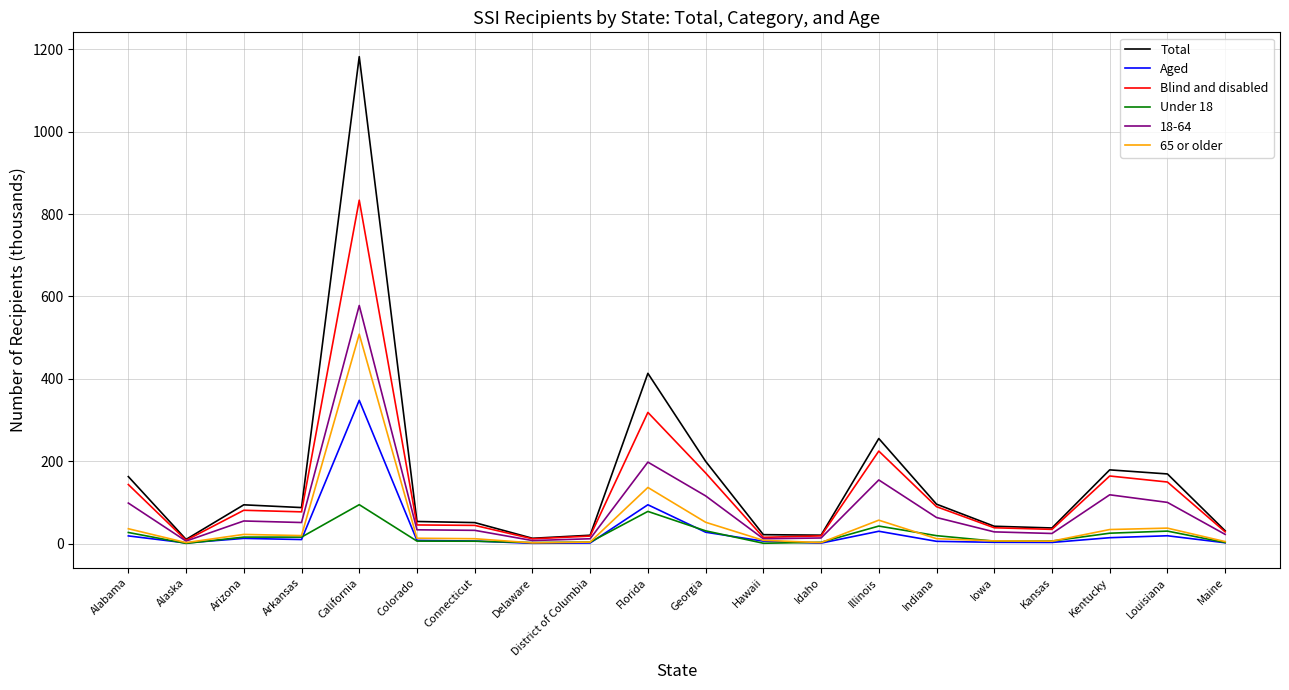

Is it true that Blind and disabled equals 514.4 at Florida?

False